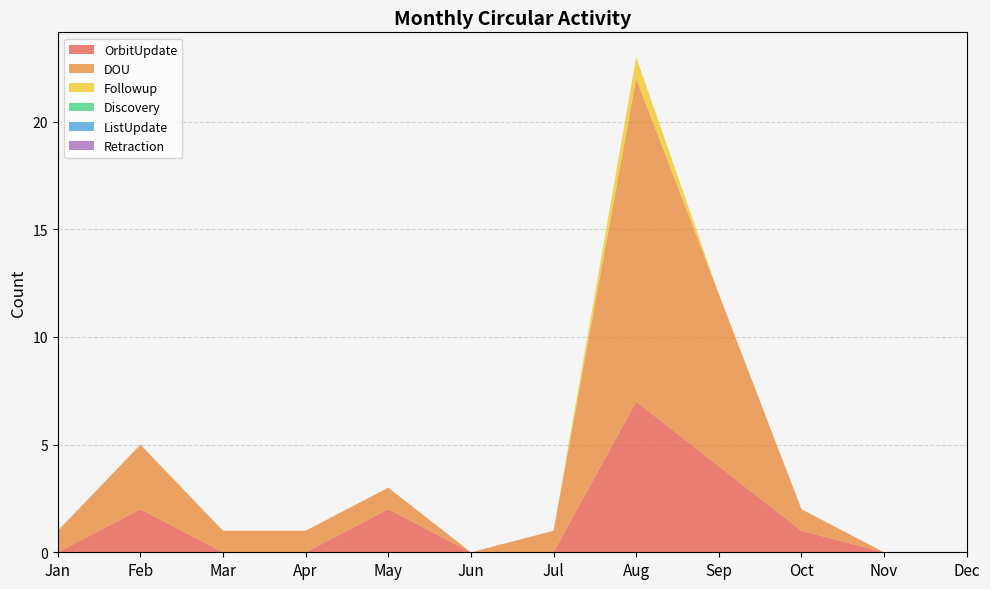

Reading left to right, extract all data points from this chart.

OrbitUpdate: 0	2	0	0	2	0	0	7	4	1	0	0
DOU: 1	3	1	1	1	0	1	15	8	1	0	0
Followup: 0	0	0	0	0	0	0	1	0	0	0	0
Discovery: 0	0	0	0	0	0	0	0	0	0	0	0
ListUpdate: 0	0	0	0	0	0	0	0	0	0	0	0
Retraction: 0	0	0	0	0	0	0	0	0	0	0	0